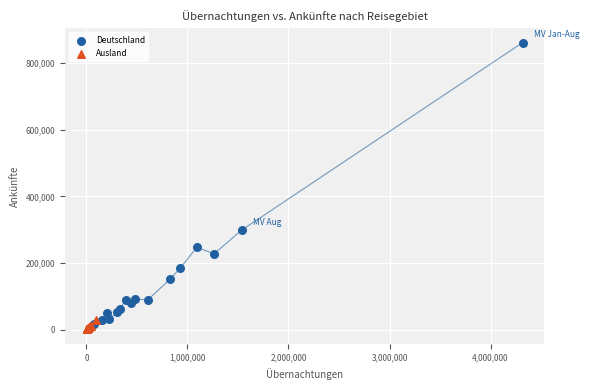

Which series has the largest Y range (max minus min)?

Deutschland